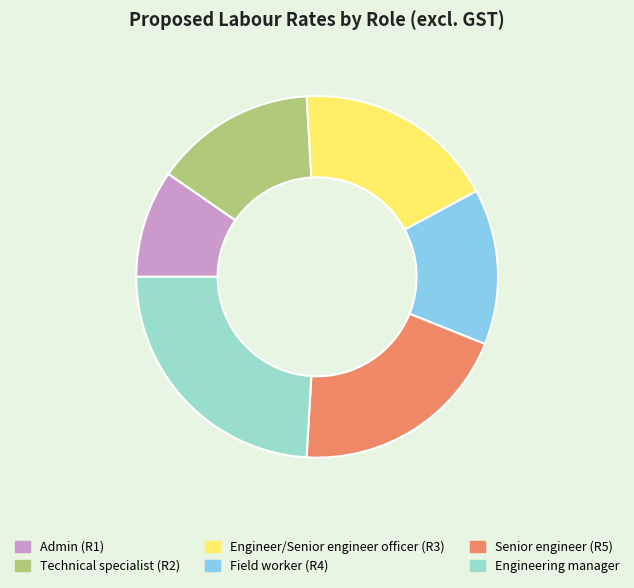

Is Field worker (R4) the majority of the pie?

No